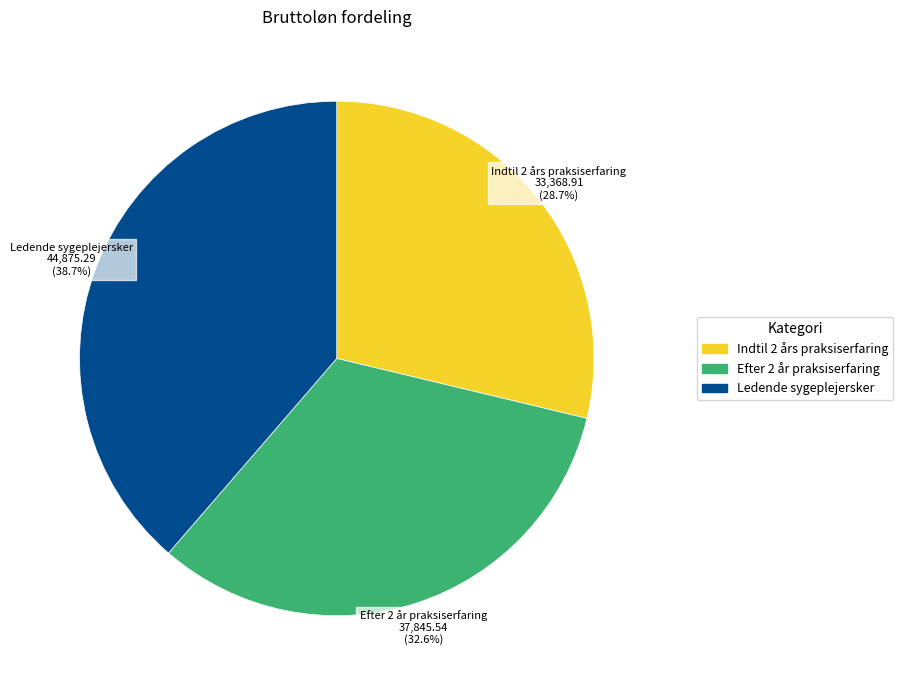

What is the ratio of the value at Ledende sygeplejersker to the value at Indtil 2 års praksiserfaring?

1.3